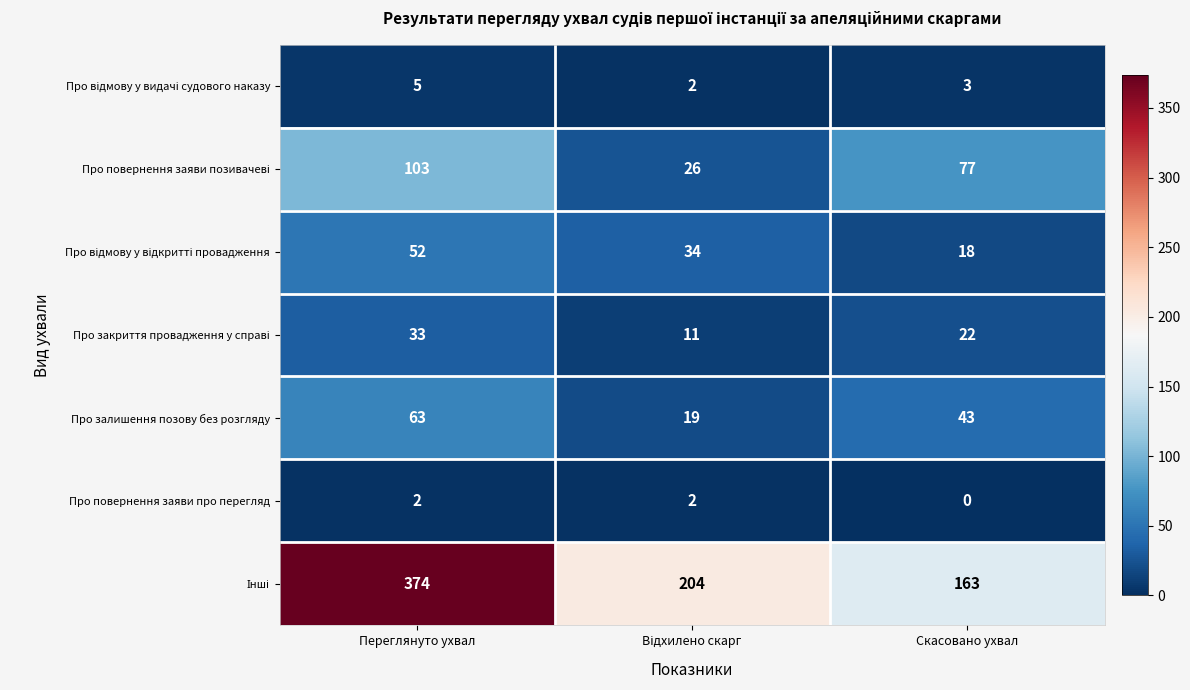

Which label corresponds to the largest value in the chart?

Переглянуто ухвал